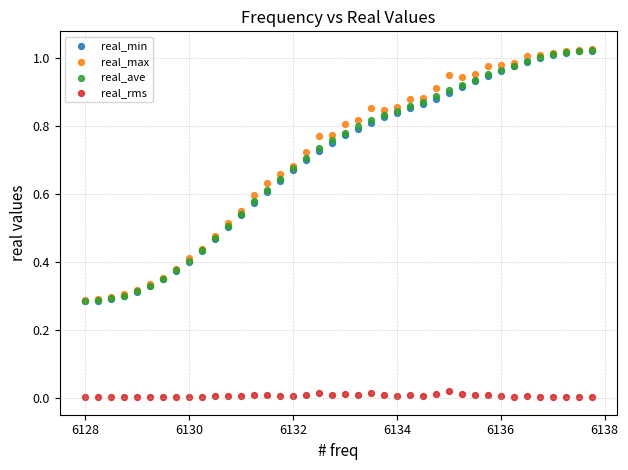

What are all the series names shown in the legend?

real_min, real_max, real_ave, real_rms